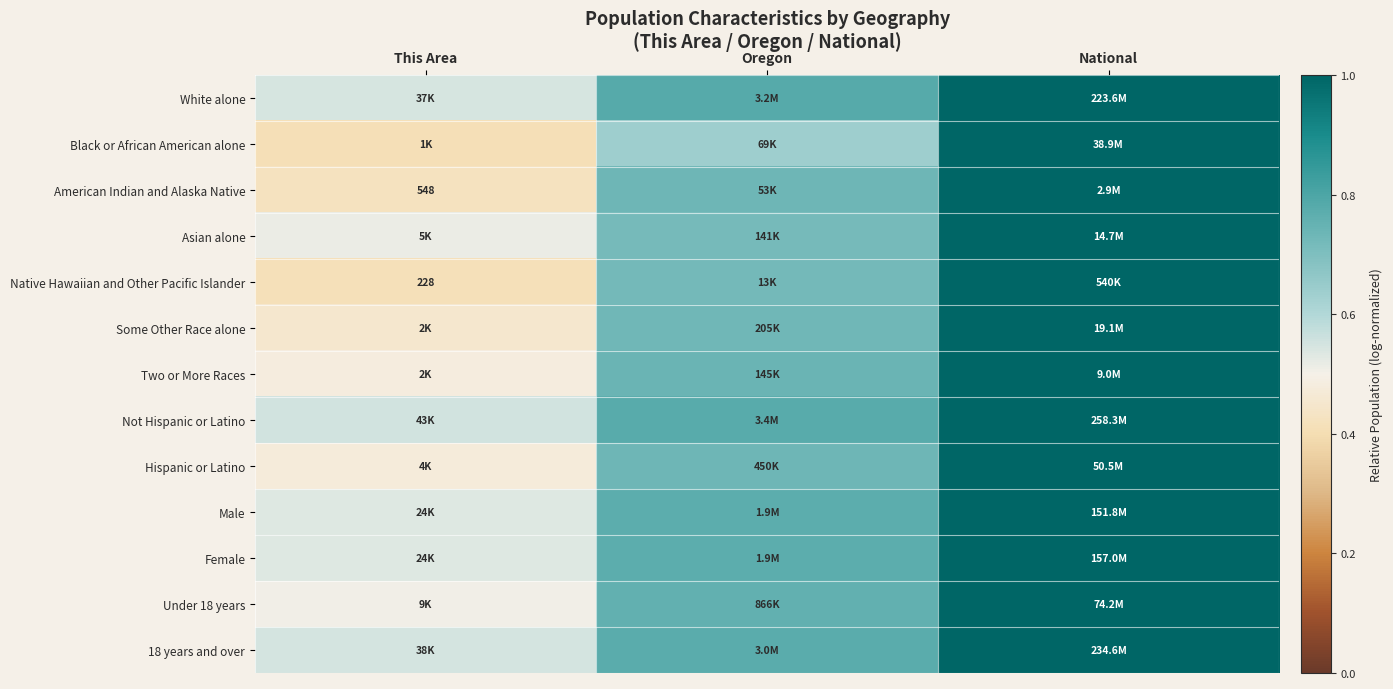

How many American Indian and Alaska Native values are between 0 and 1?

3